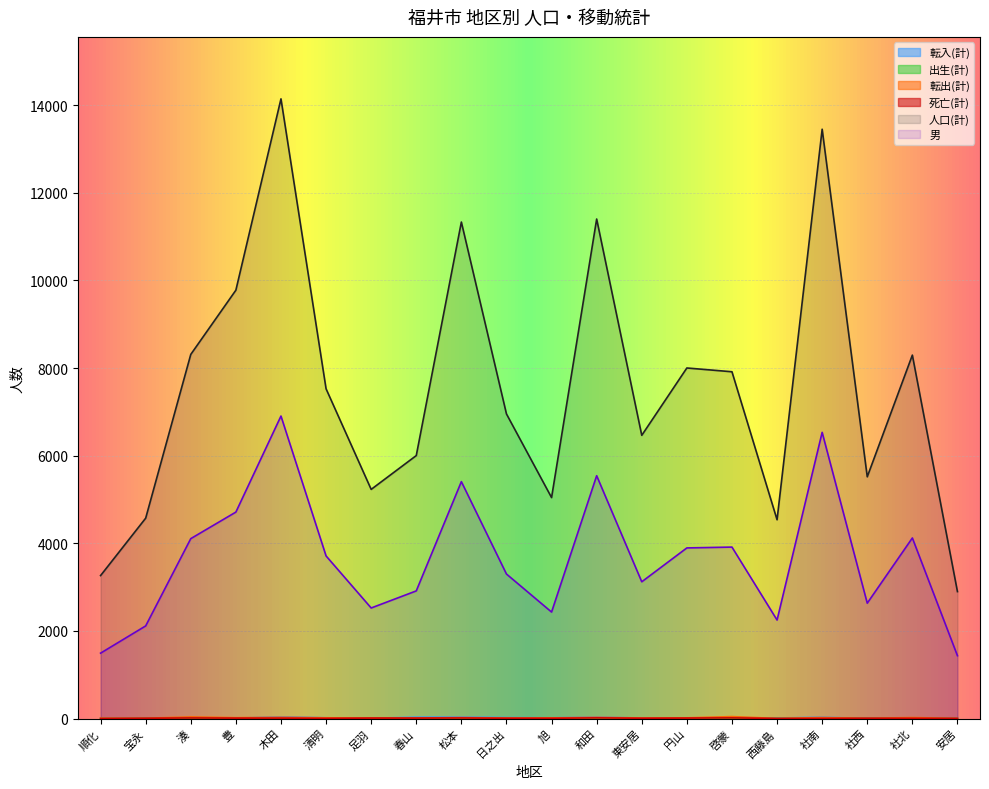

At which label is 人口(計) closest to 8520?

湊